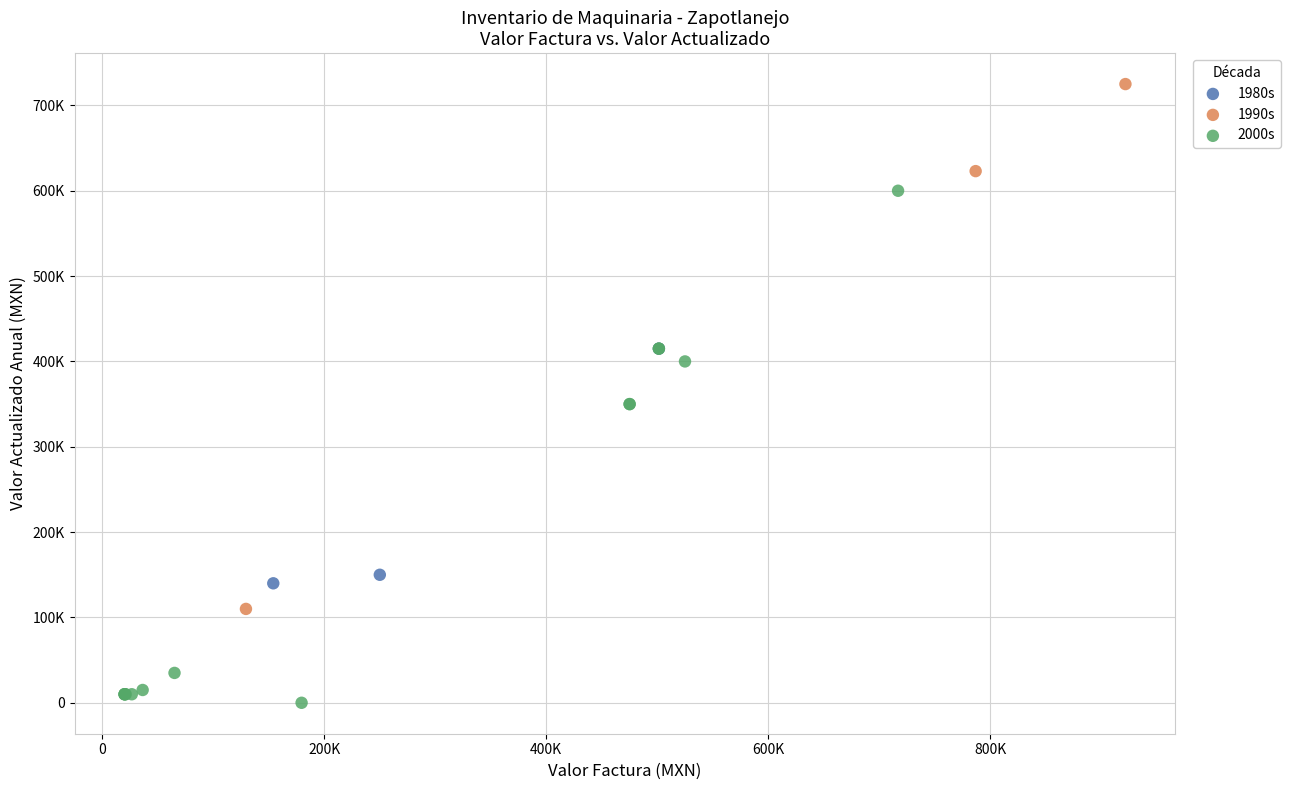

Which series reaches the maximum Y coordinate?

1990s